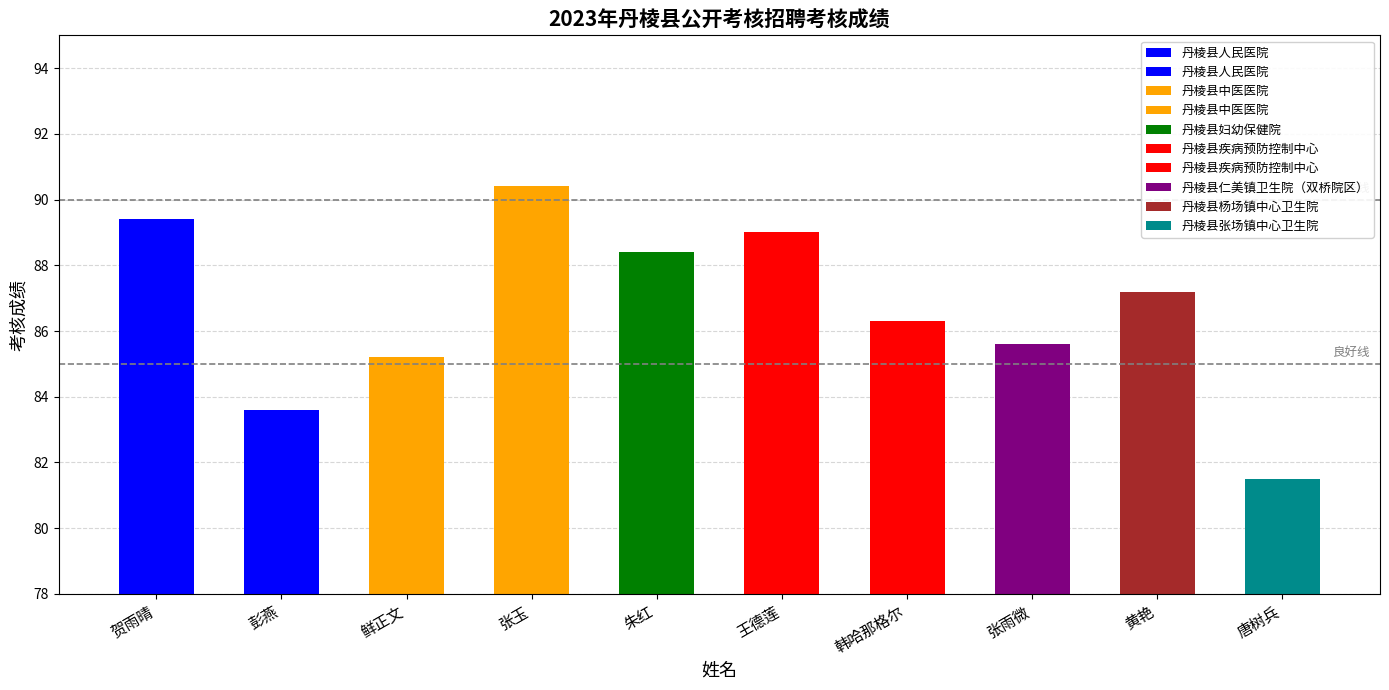

True or false: the data shows 120.0 at 朱红.

False